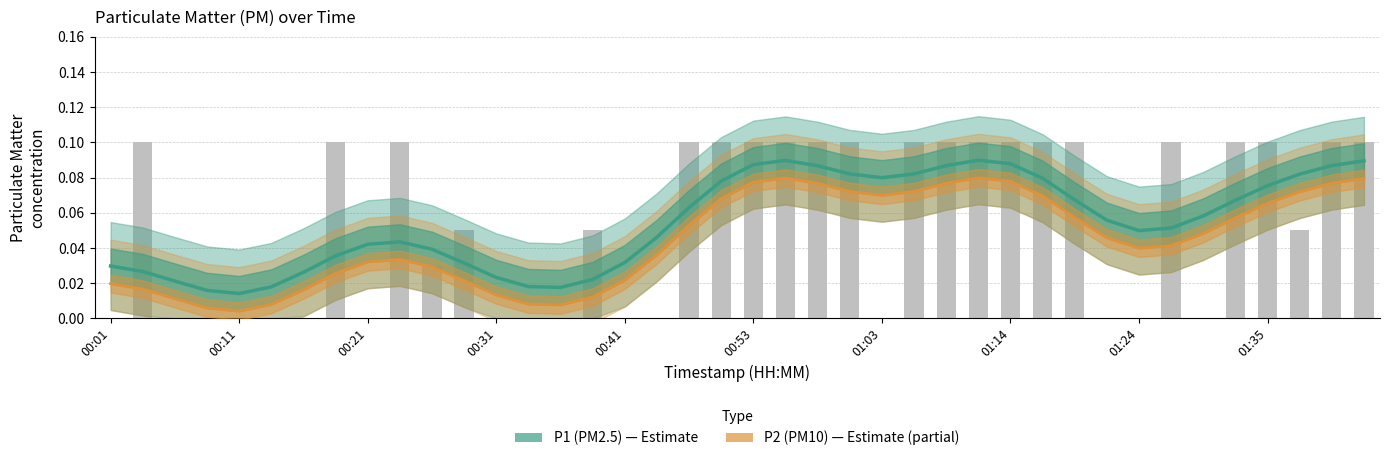

Are the bars grouped side by side (vs. stacked)?

Yes